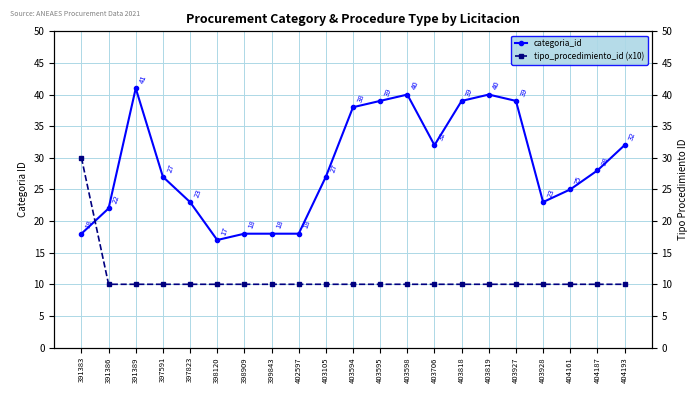

Where is the first local minimum for categoria_id?

398120